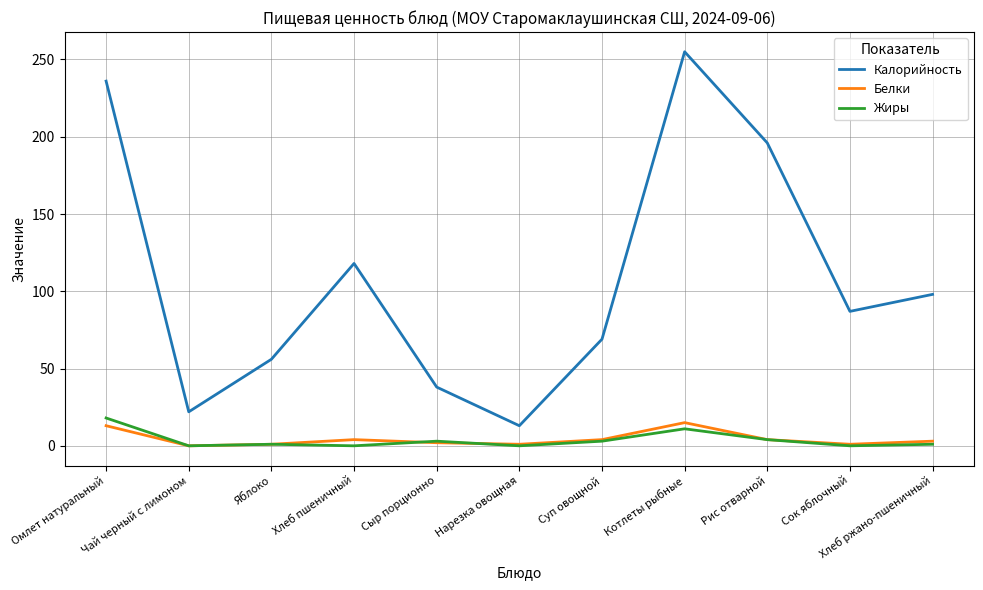

What is the maximum value for Белки?

15